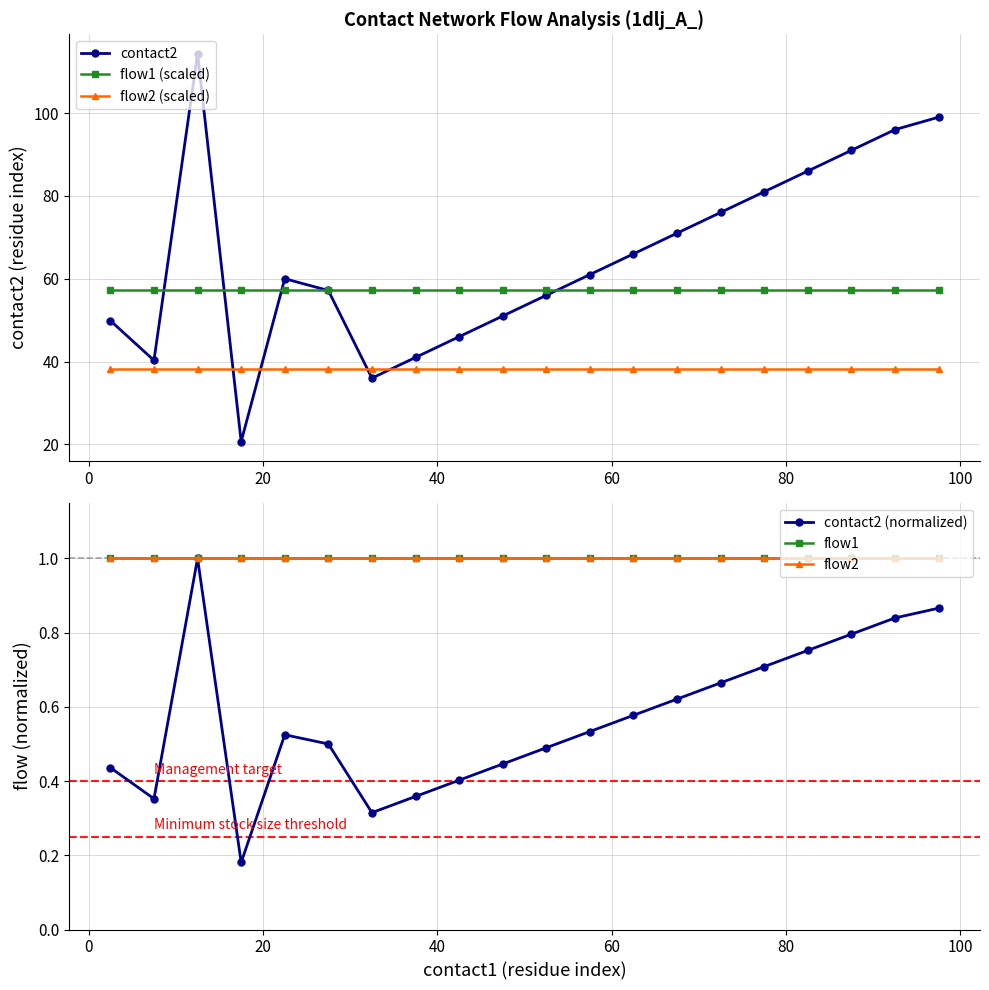

After their last crossing, which series has the higher values: flow2 (scaled) or contact2?

contact2